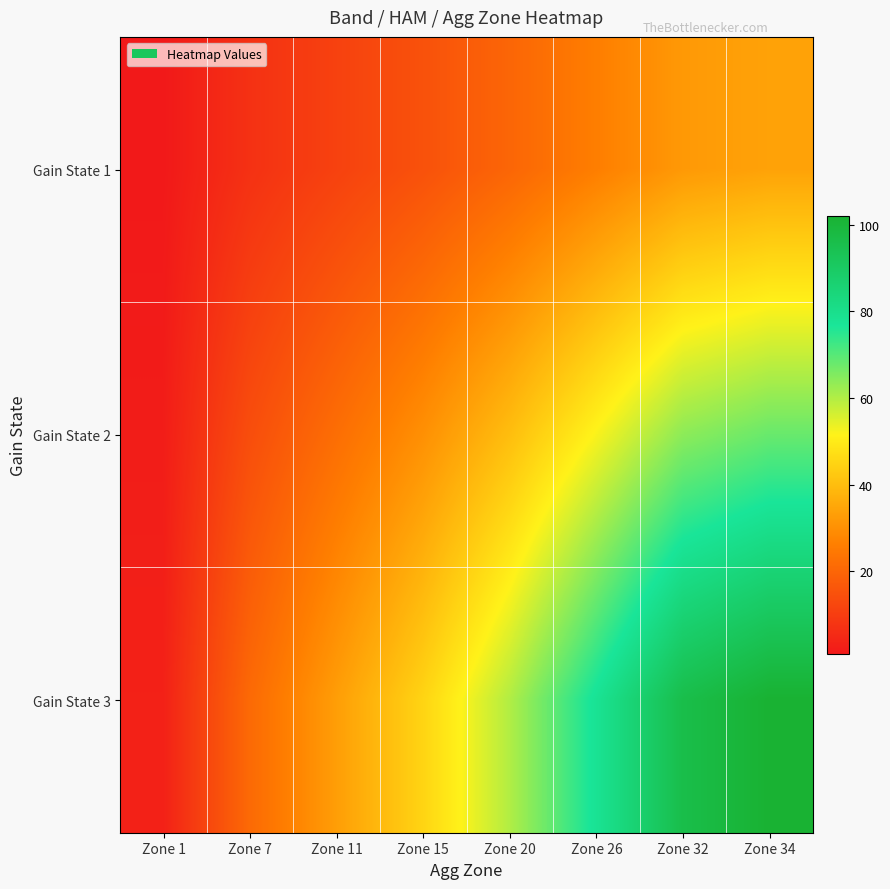

What is the spread (max minus min) of values at Zone 7?

14